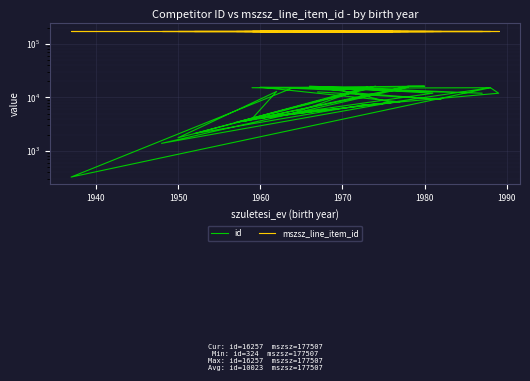

In id, how many points are higher than both neighbors (excluding endpoints)?

11